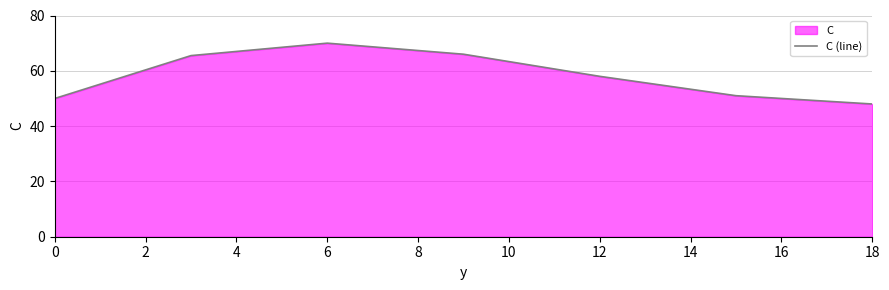

The chart shows a value of 50.0 at 0. True or false?

True